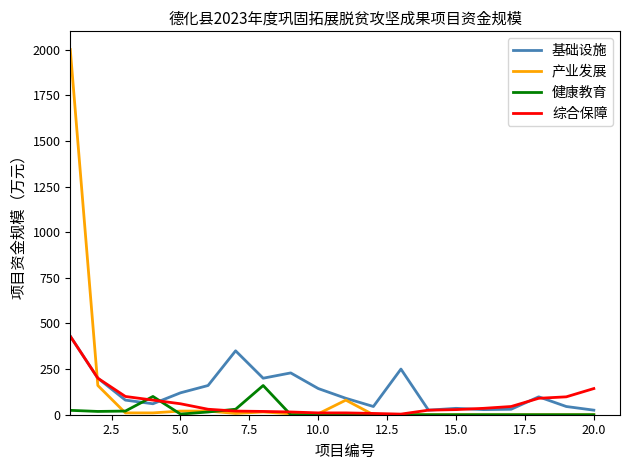

What is the average value of the 产业发展 series?

116.6